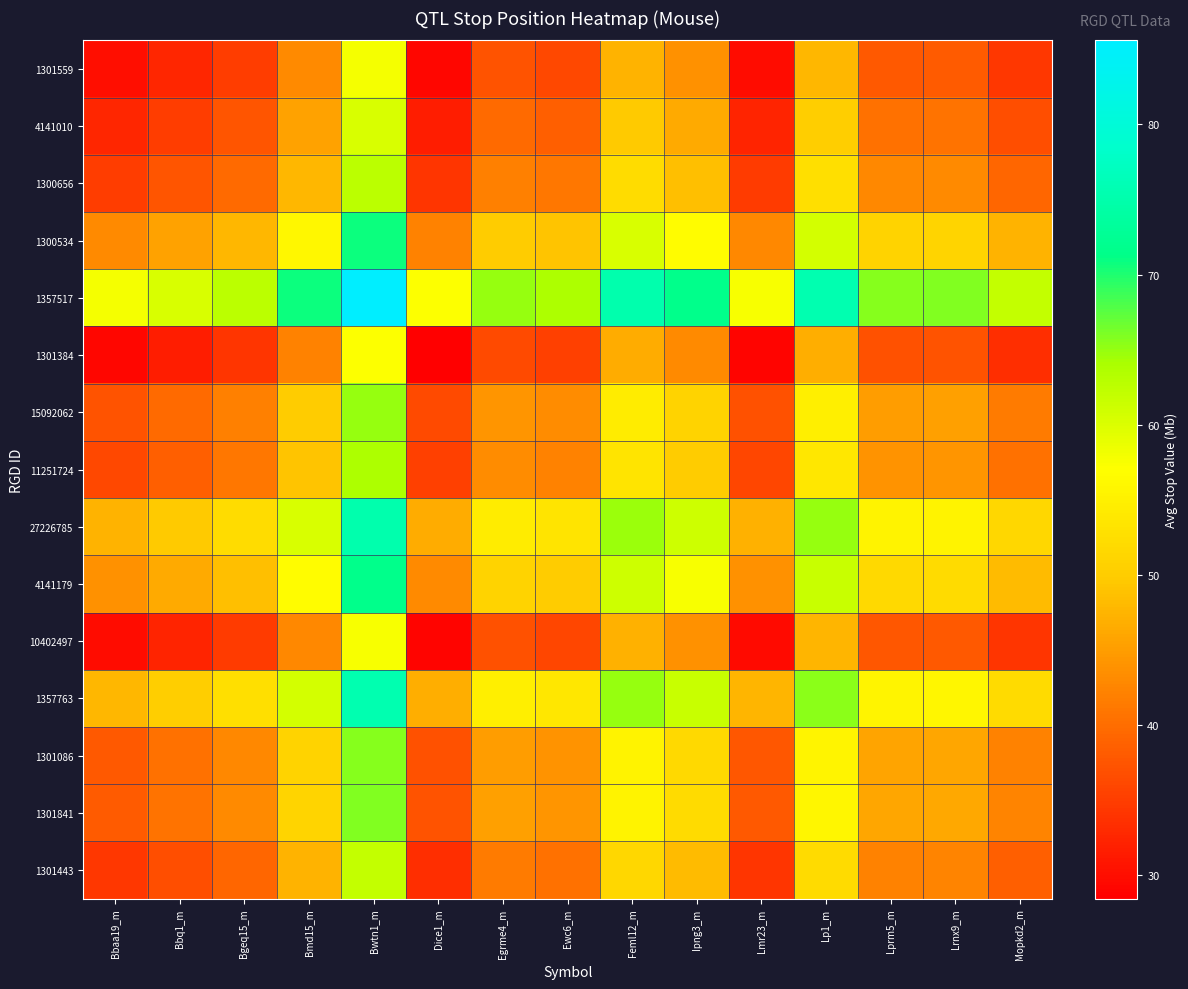

Which label corresponds to the smallest value in the chart?

Dice1_m